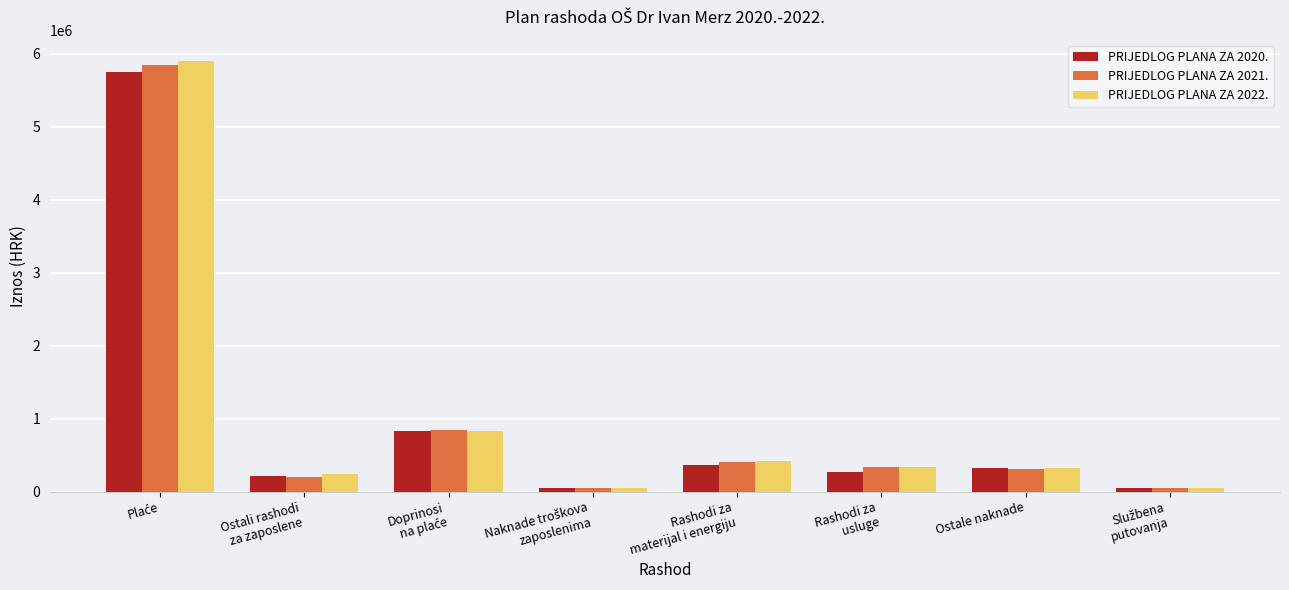

Count the number of data series in this chart.

3